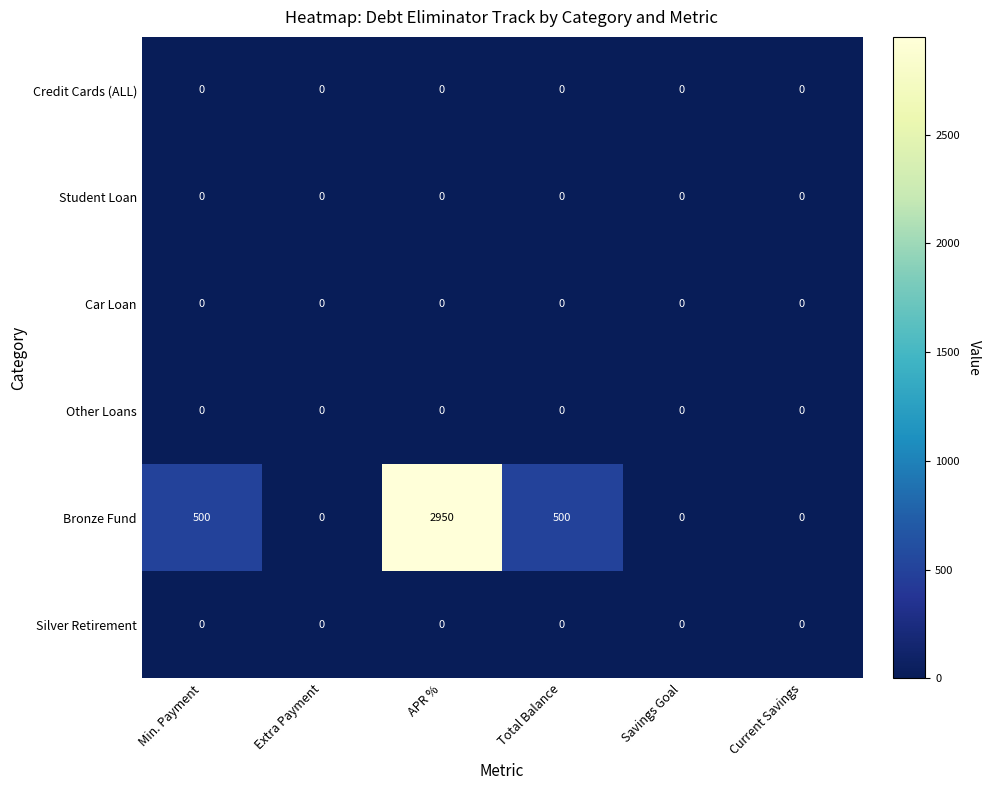

What is the highest value of the Bronze Fund series?

2950